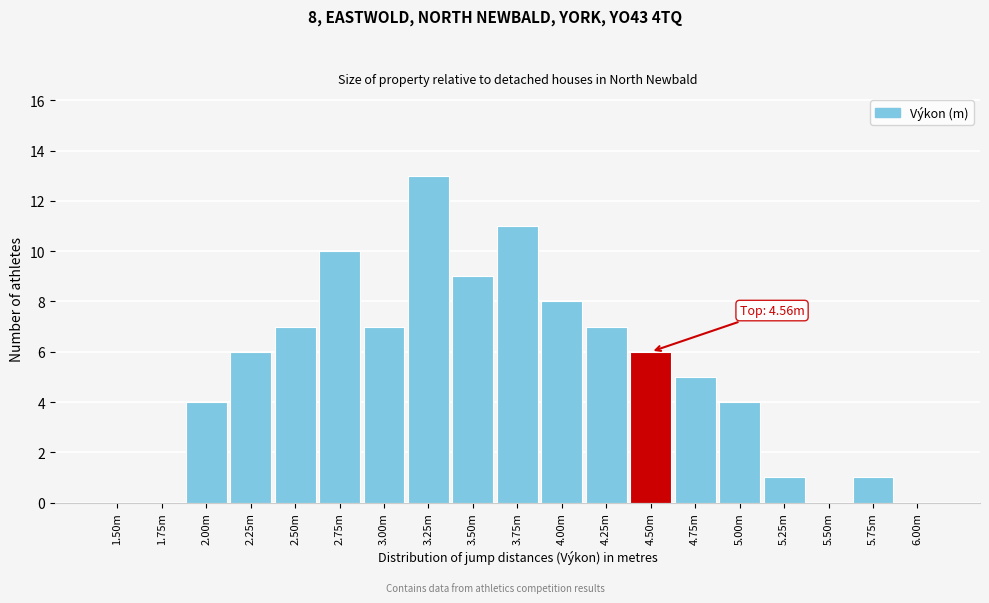

Reading right to left, extract all data points from this chart.

6.00m=0	5.75m=1	5.50m=0	5.25m=1	5.00m=4	4.75m=5	4.50m=6	4.25m=7	4.00m=8	3.75m=11	3.50m=9	3.25m=13	3.00m=7	2.75m=10	2.50m=7	2.25m=6	2.00m=4	1.75m=0	1.50m=0